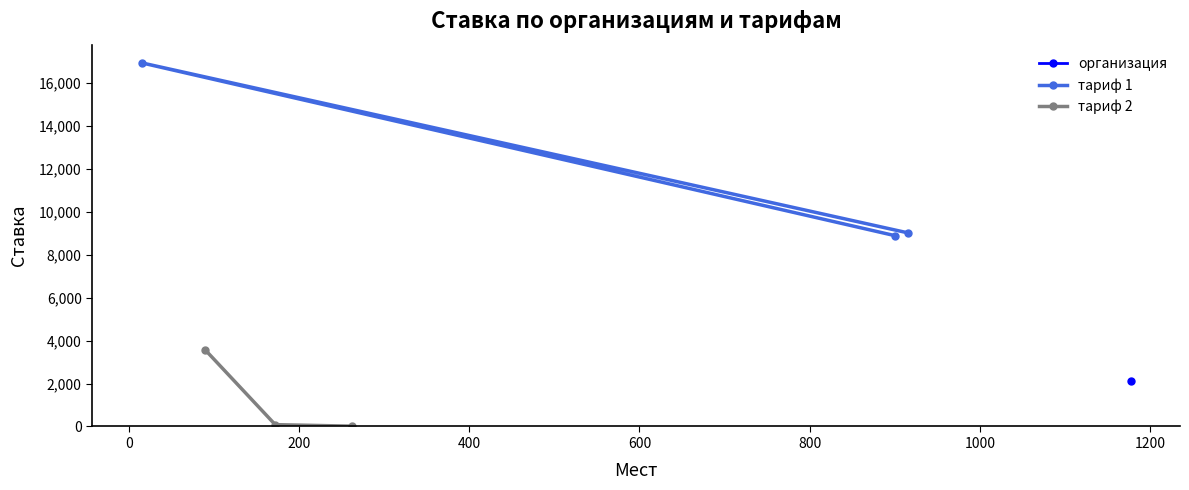

What is the lowest value of the тариф 1 series?

8888.9